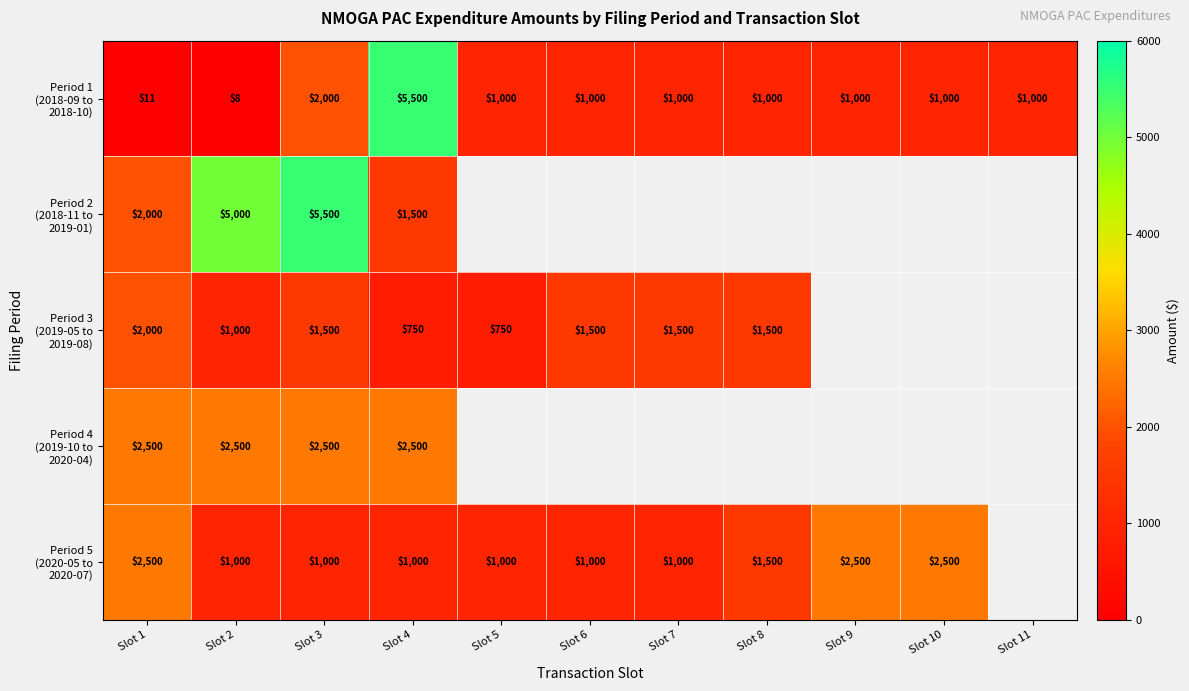

How many distinct data groups are displayed?

5